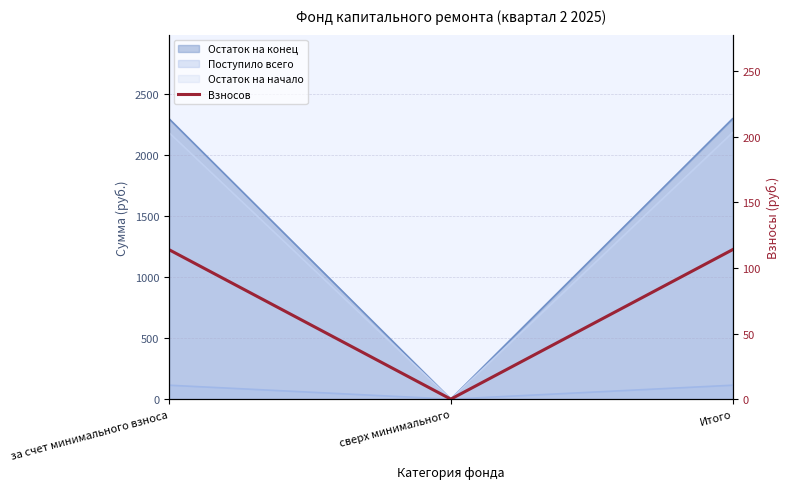

What is the label of the 2nd point from the right?

сверх минимального